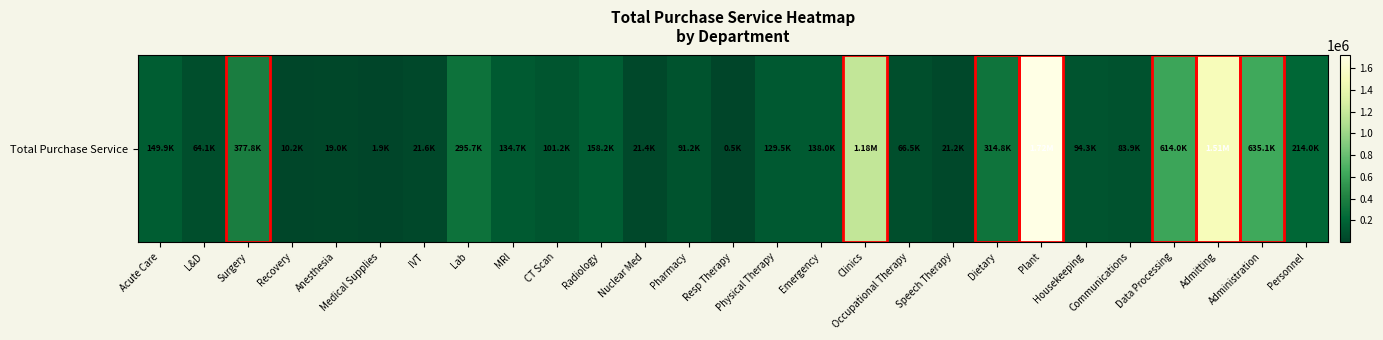

The value at Administration is 935616.5. True or false?

False